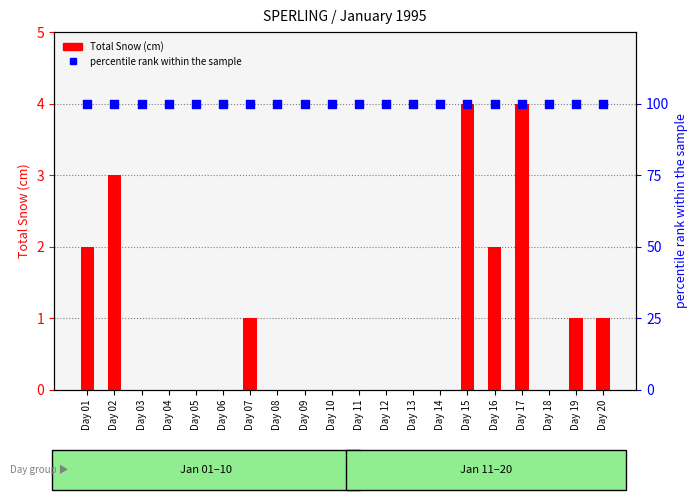

Which series has the largest Y range (max minus min)?

Total Snow (cm)